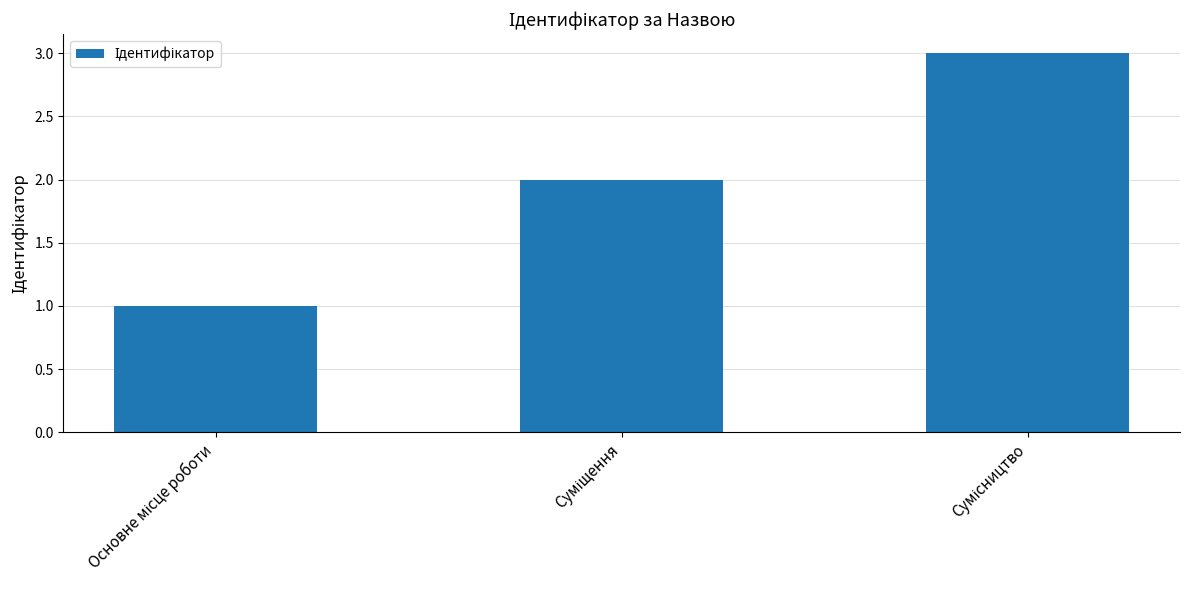

What is the maximum value shown in the chart?

3